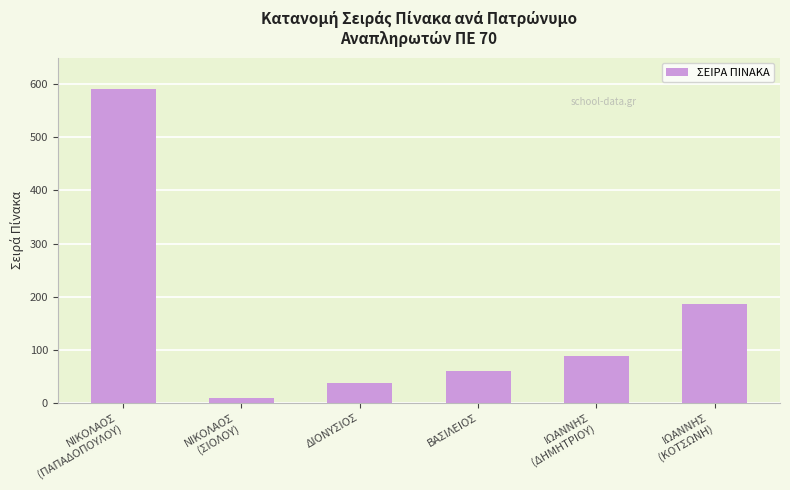

Reading right to left, what are all the values shown in this chart?

187	89	61	37	10	590